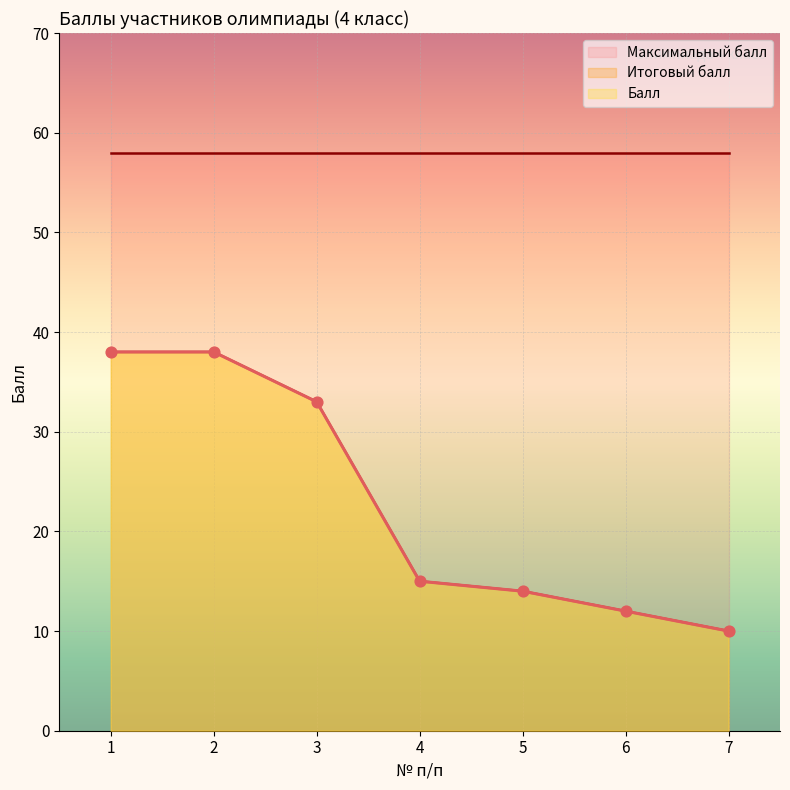

Which series contains the lowest Y value?

Балл